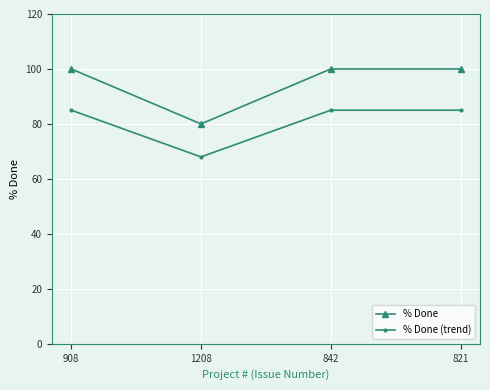

True or false: % Done has more than 2 interior local peaks.

False